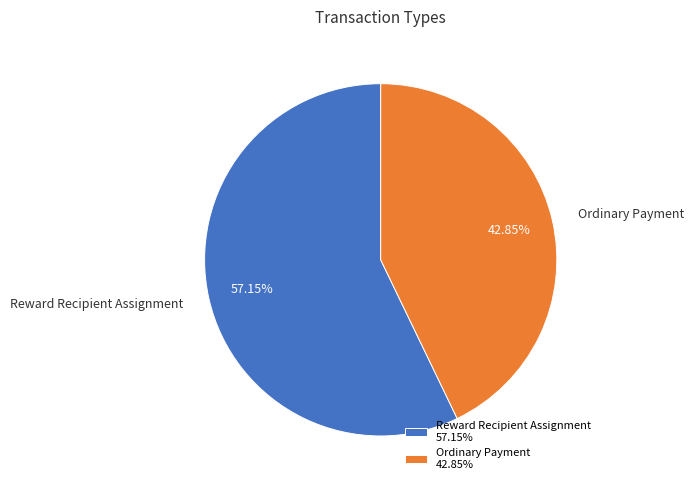

Which category has the biggest portion of the pie?

Reward Recipient Assignment